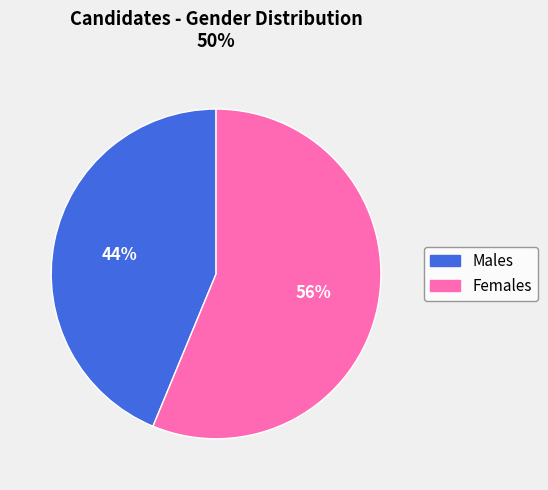

To the nearest percent, what is the average slice percentage?

50%